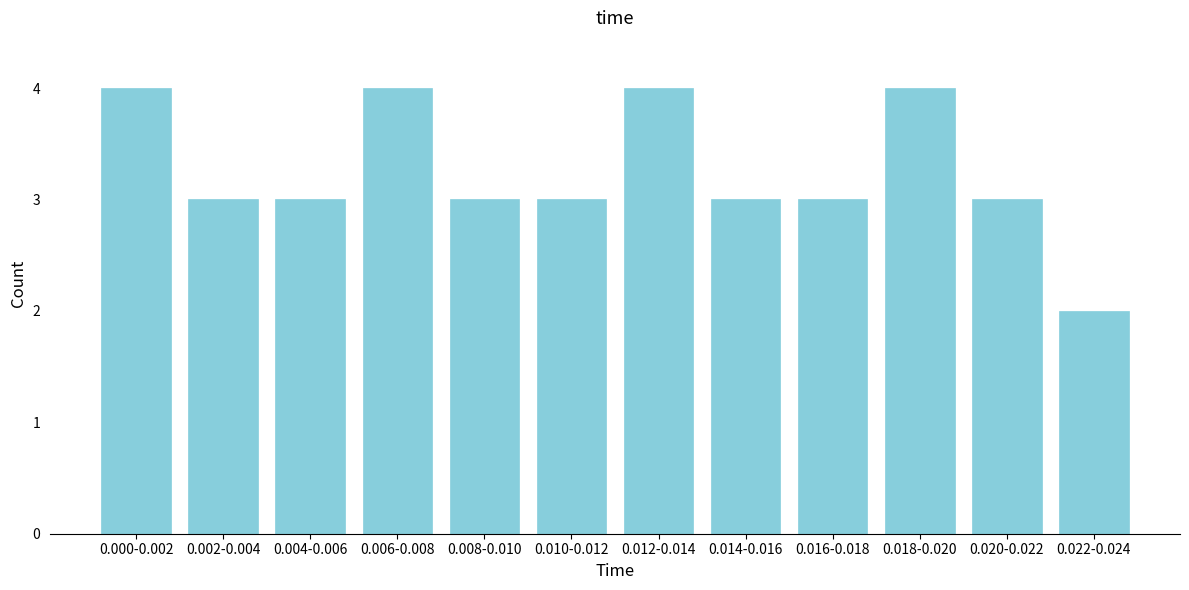

Reading left to right, what are all the values shown in this chart?

0.000-0.002=4	0.002-0.004=3	0.004-0.006=3	0.006-0.008=4	0.008-0.010=3	0.010-0.012=3	0.012-0.014=4	0.014-0.016=3	0.016-0.018=3	0.018-0.020=4	0.020-0.022=3	0.022-0.024=2